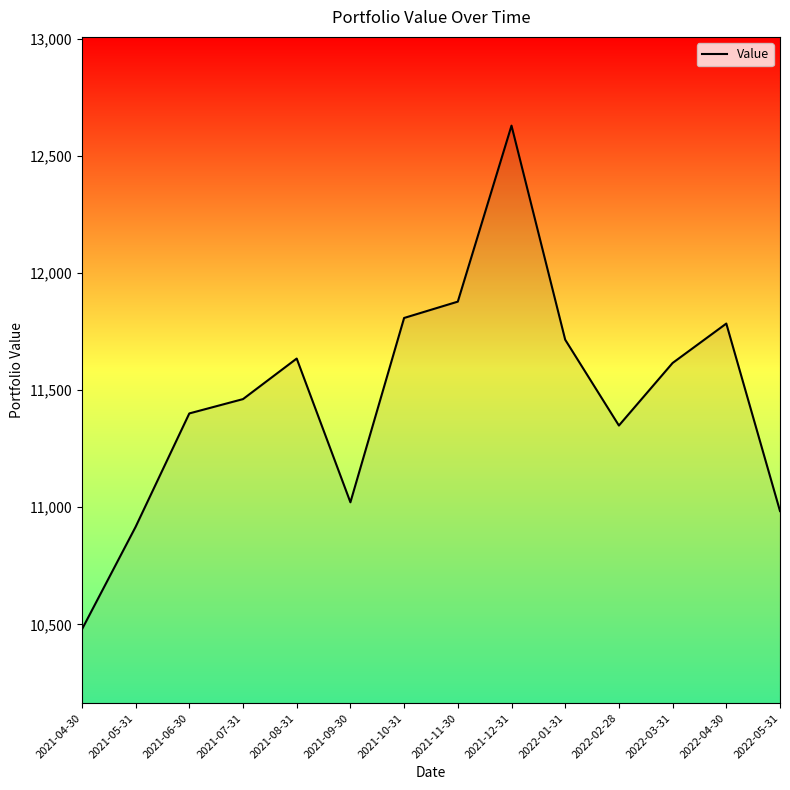

Reading left to right, transcribe all the data shown in this chart.

2021-04-30=10478.2	2021-05-31=10916.1	2021-06-30=11400.3	2021-07-31=11461.5	2021-08-31=11634.6	2021-09-30=11021.0	2021-10-31=11807.8	2021-11-30=11877.5	2021-12-31=12628.8	2022-01-31=11714.9	2022-02-28=11348.7	2022-03-31=11615.6	2022-04-30=11783.9	2022-05-31=10983.5